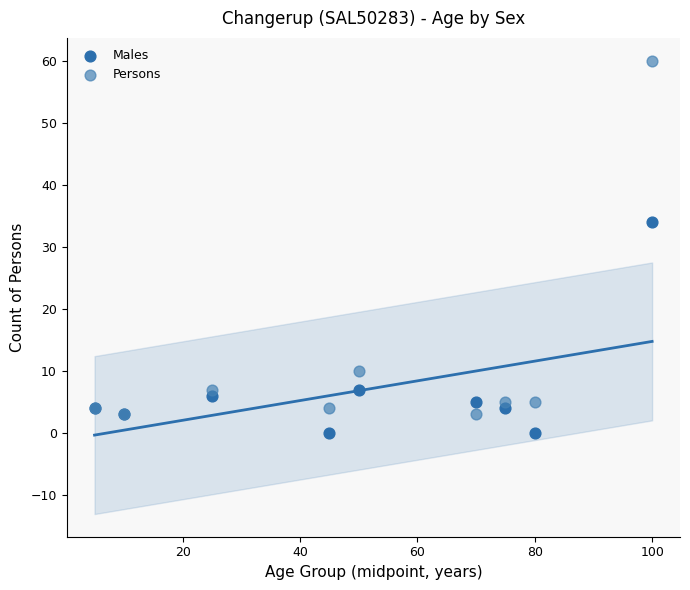

Across all series, what Y value is closest to 30?

34